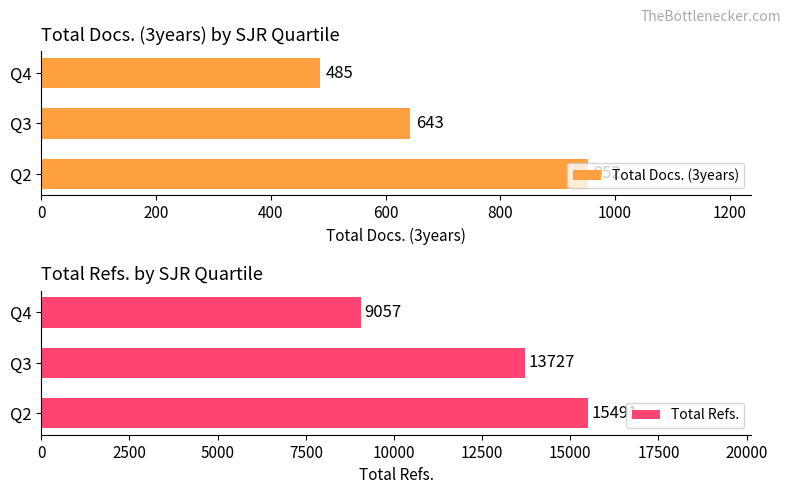

The Total Docs. (3years) series shows 695 at 400. True or false?

False